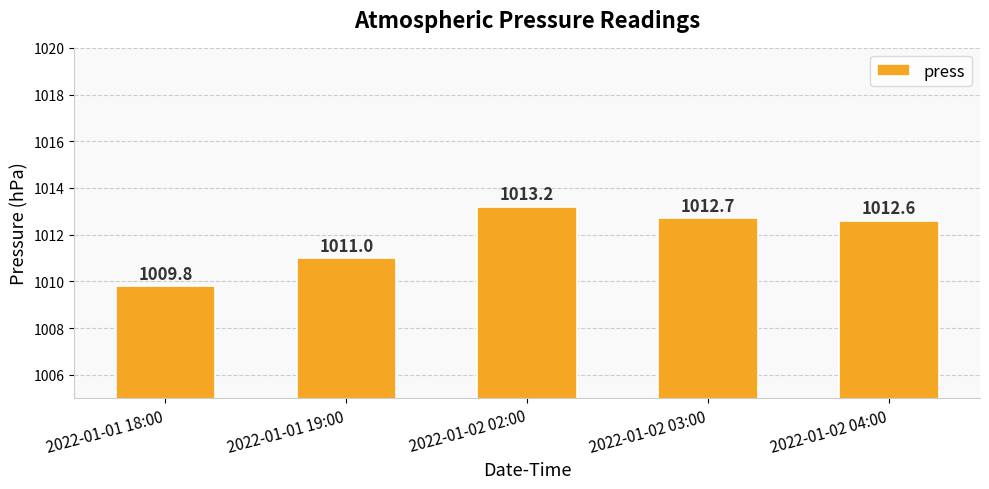

What is the label of the 4th bar from the right?

2022-01-01 19:00